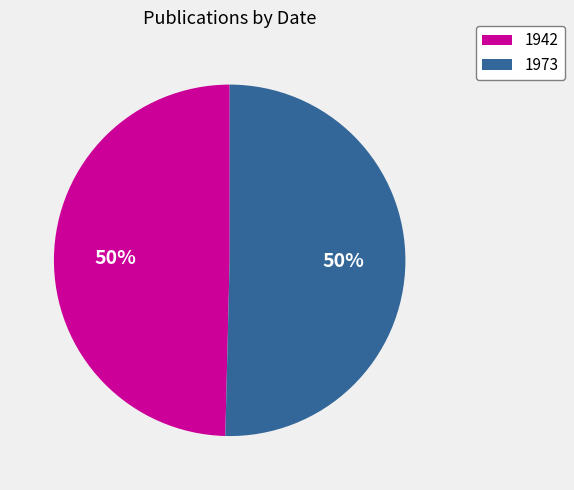

Between 1973 and 1942, which is larger?

1973